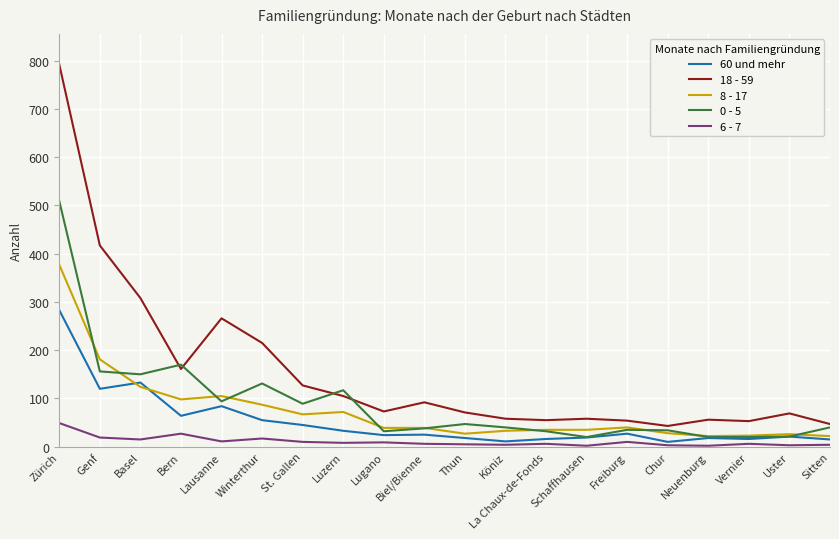

What are all the series names shown in the legend?

60 und mehr, 18 - 59, 8 - 17, 0 - 5, 6 - 7